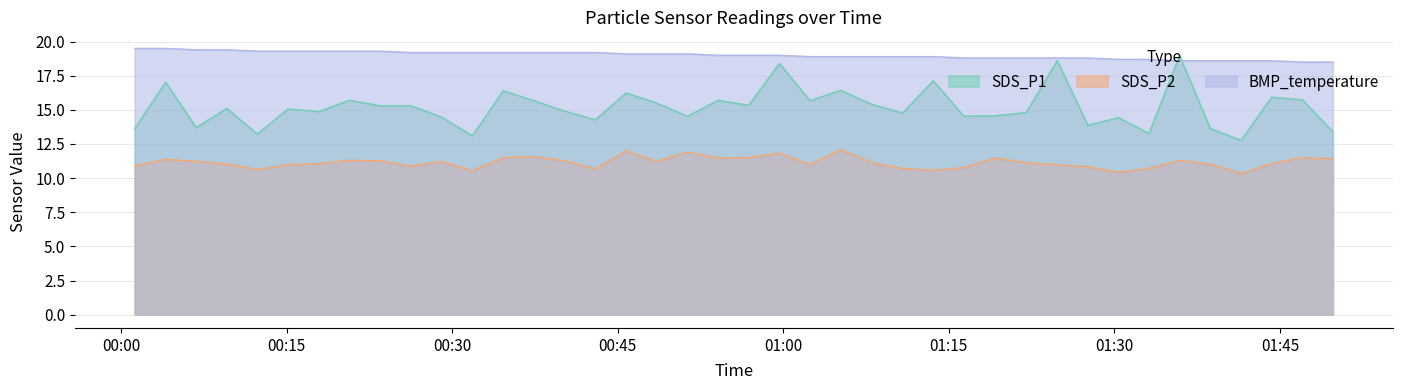

True or false: SDS_P1 has a value of 13.7 at 2023/09/09 00:06:49.

True